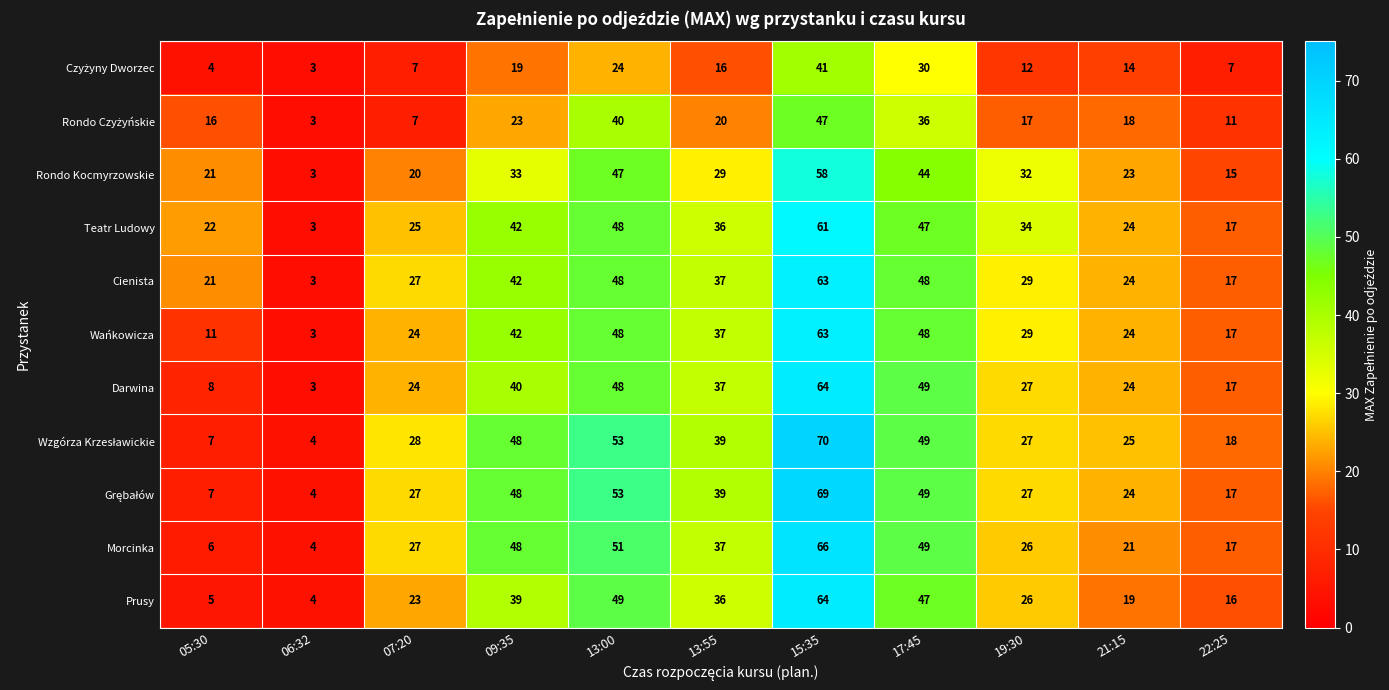

Which series has the largest range (max minus min)?

Wzgórza Krzesławickie